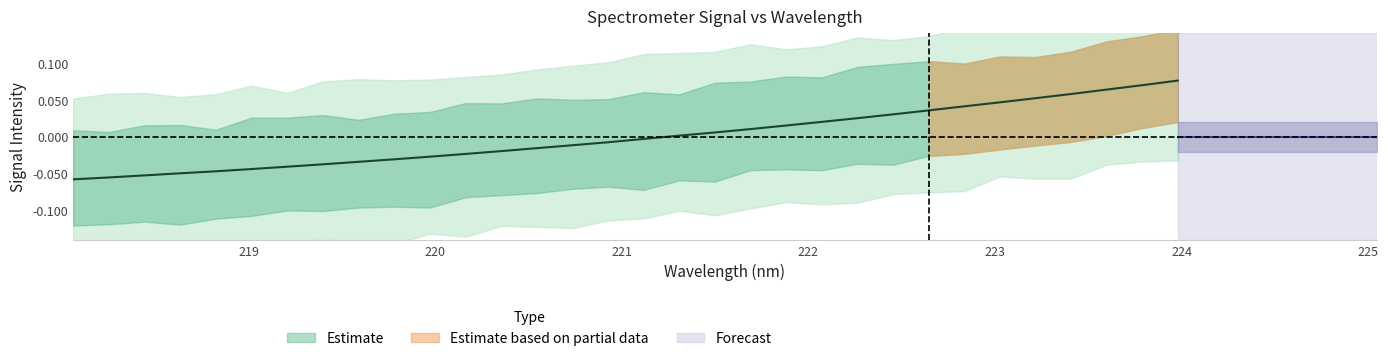

True or false: the data shows 0.1 at 223.5987.

False